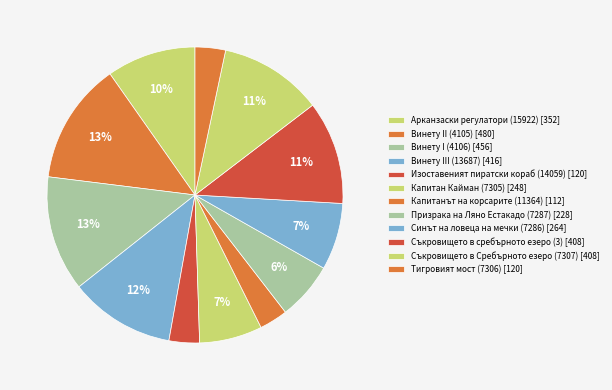

How many segments does this pie chart have?

12